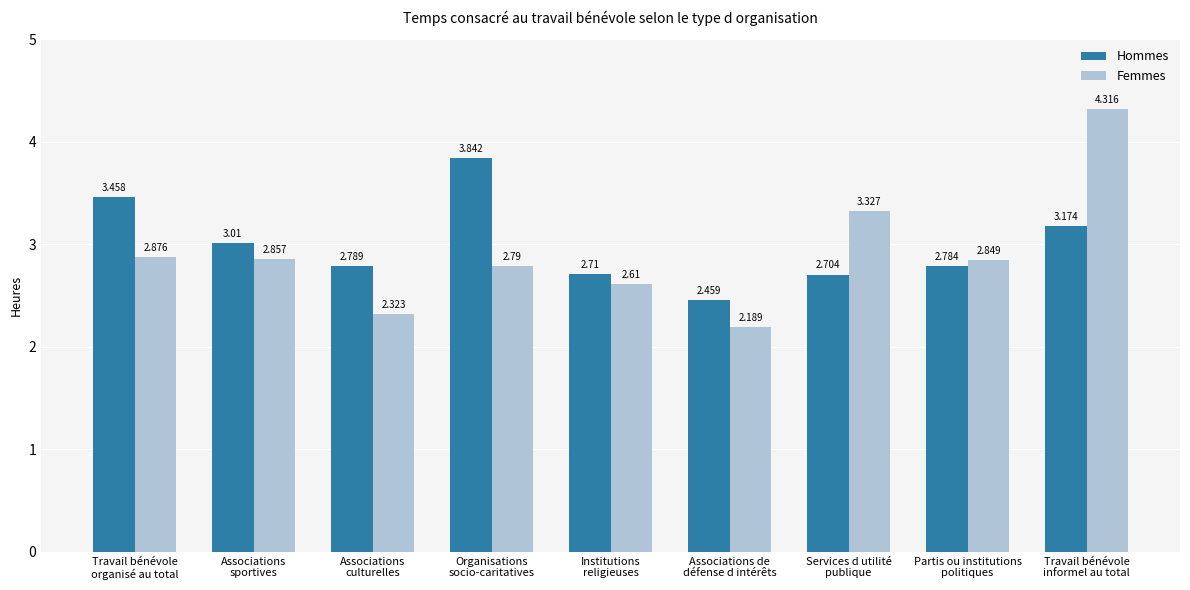

Which series has the largest range (max minus min)?

Femmes